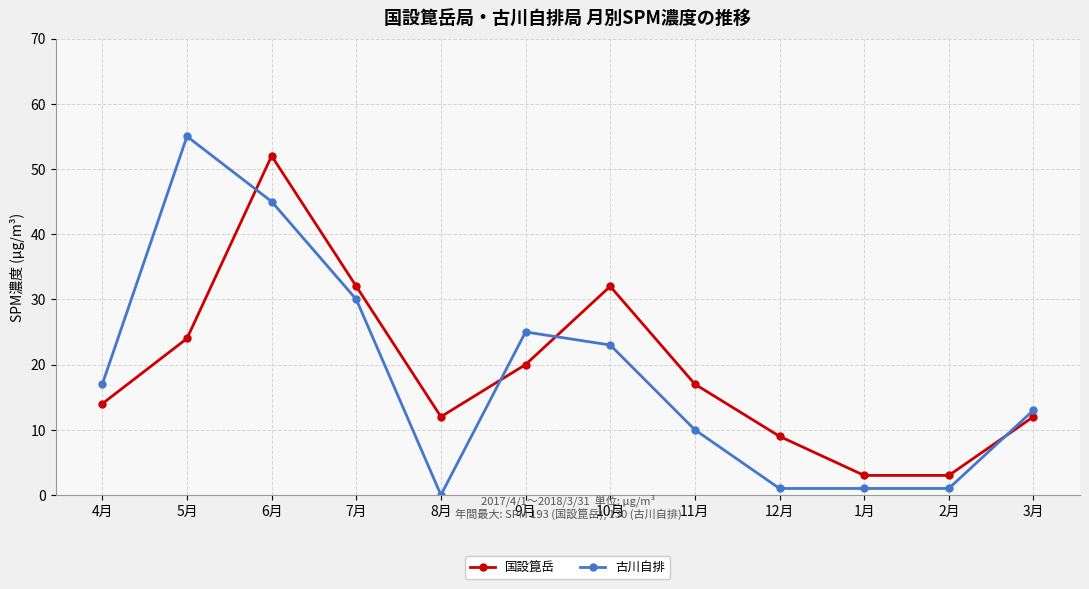

Which label corresponds to the largest value in the chart?

5月